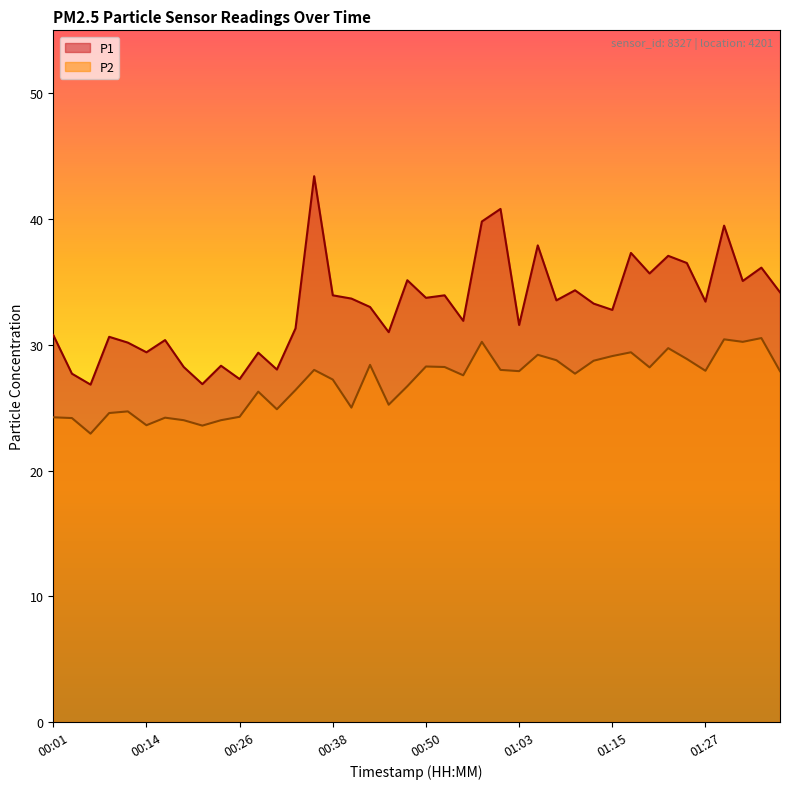

True or false: P2 and P1 cross at least once.

False